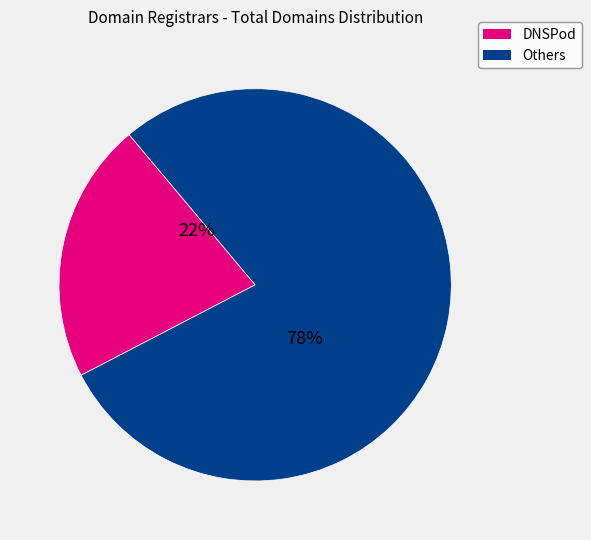

To the nearest percent, what is the average slice percentage?

50%